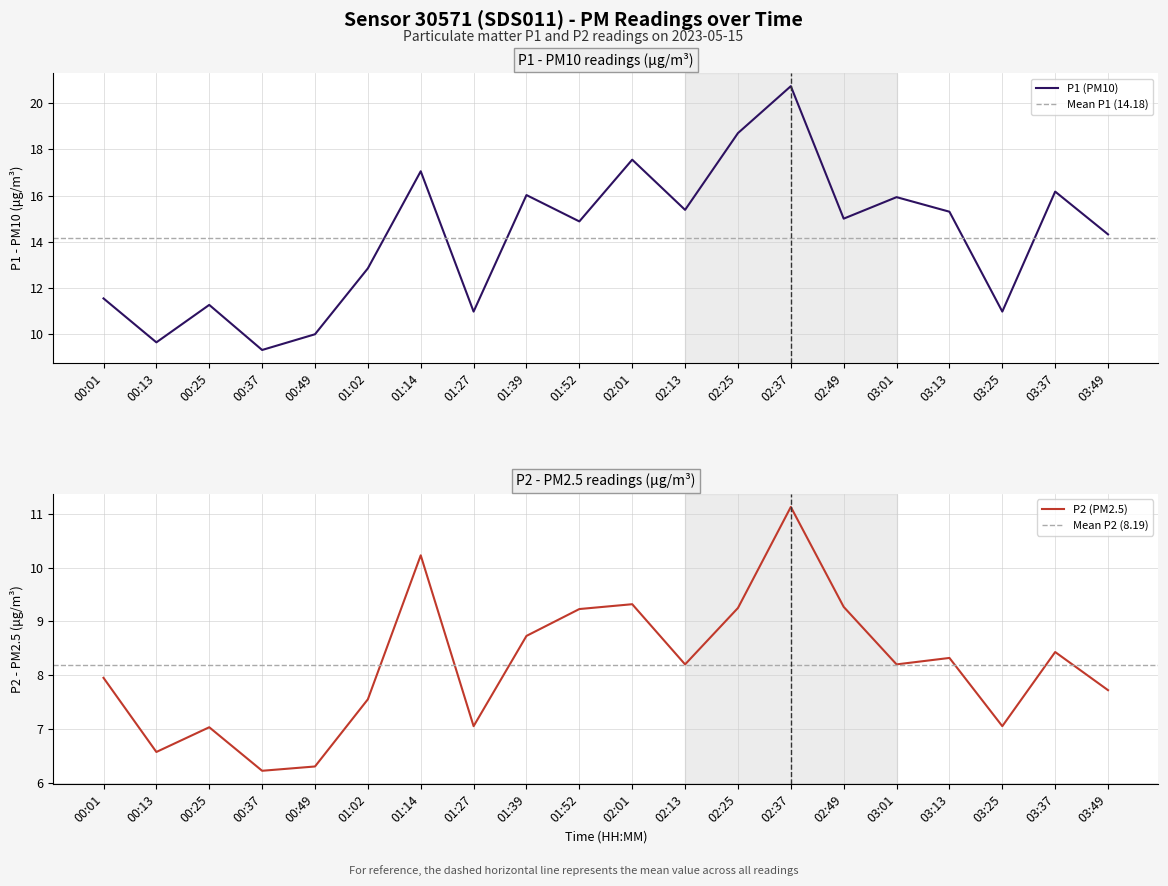

What is the value of the P2 point at the 11th from the left?

9.3